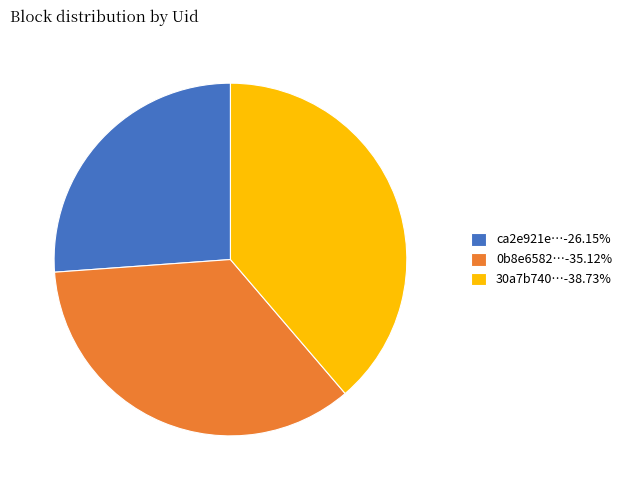

Is the sum of 0b8e6582…-35.12% and ca2e921e…-26.15% greater than half?

Yes